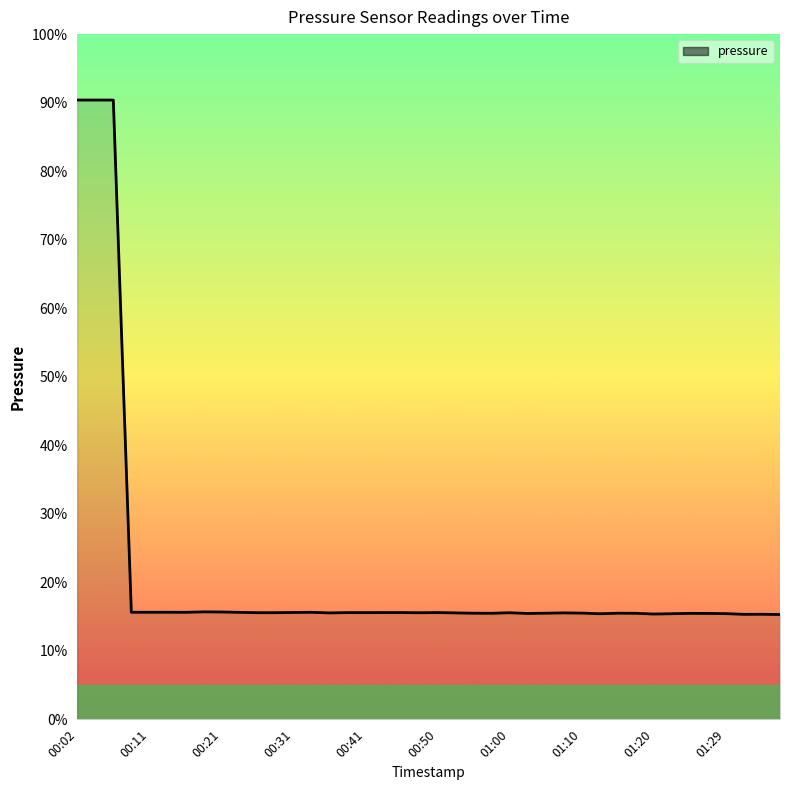

Does the chart display data point markers on the line(s)?

No